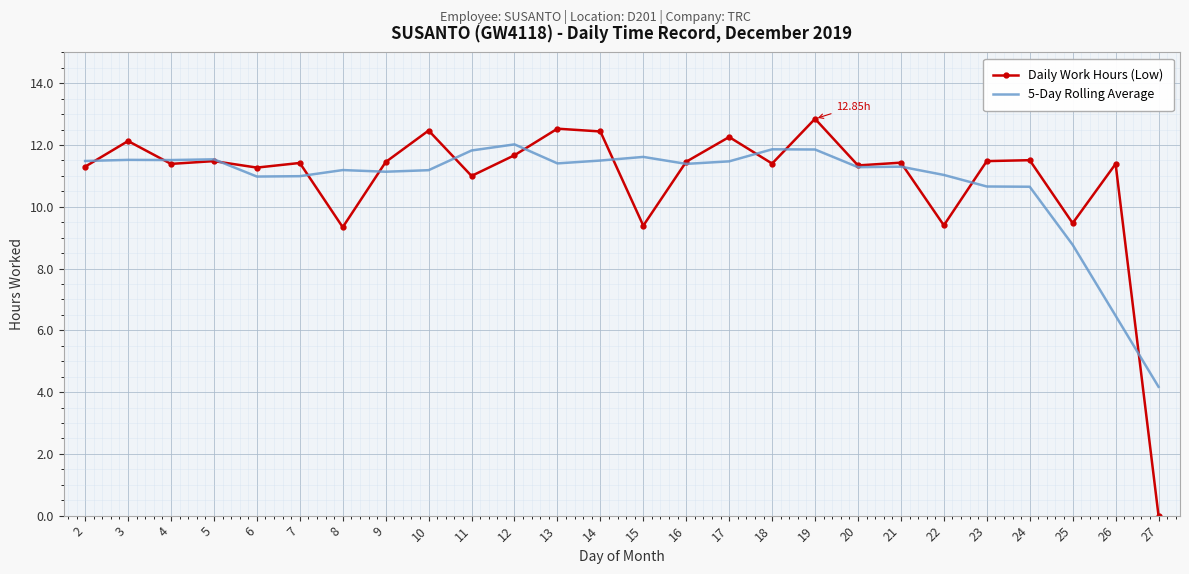

Count the number of categories in the chart.

26